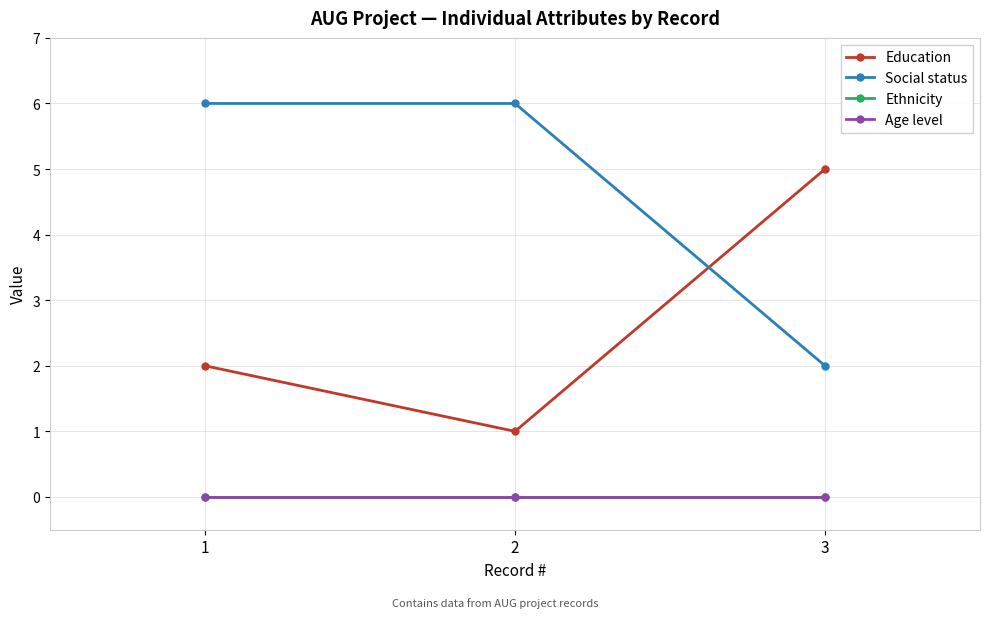

What is the greatest value displayed?

6